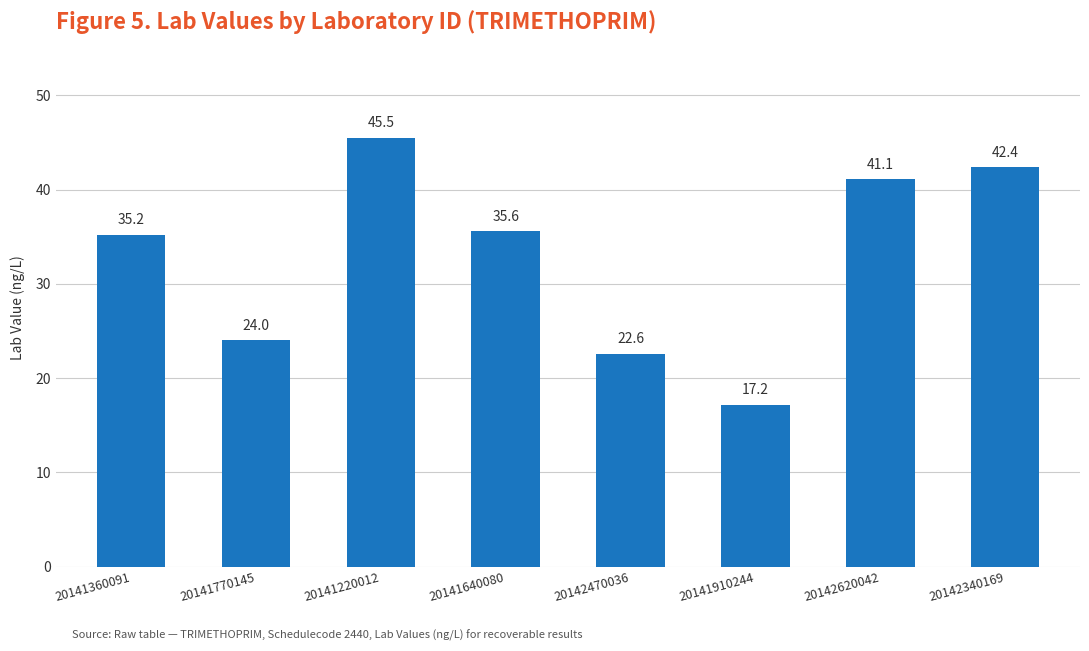

Reading left to right, extract all data points from this chart.

20141360091=35.2	20141770145=24.0	20141220012=45.5	20141640080=35.6	20142470036=22.6	20141910244=17.2	20142620042=41.1	20142340169=42.4